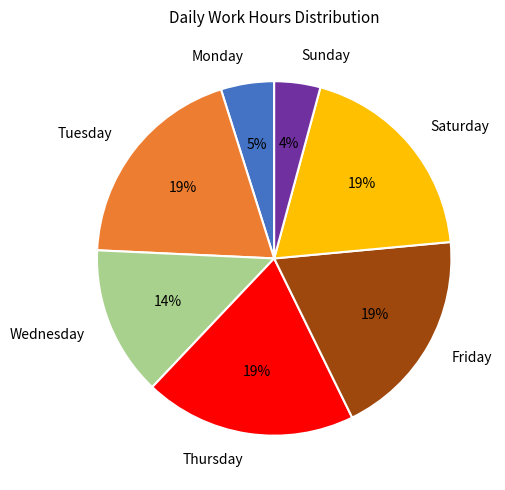

How many segments does this pie chart have?

7